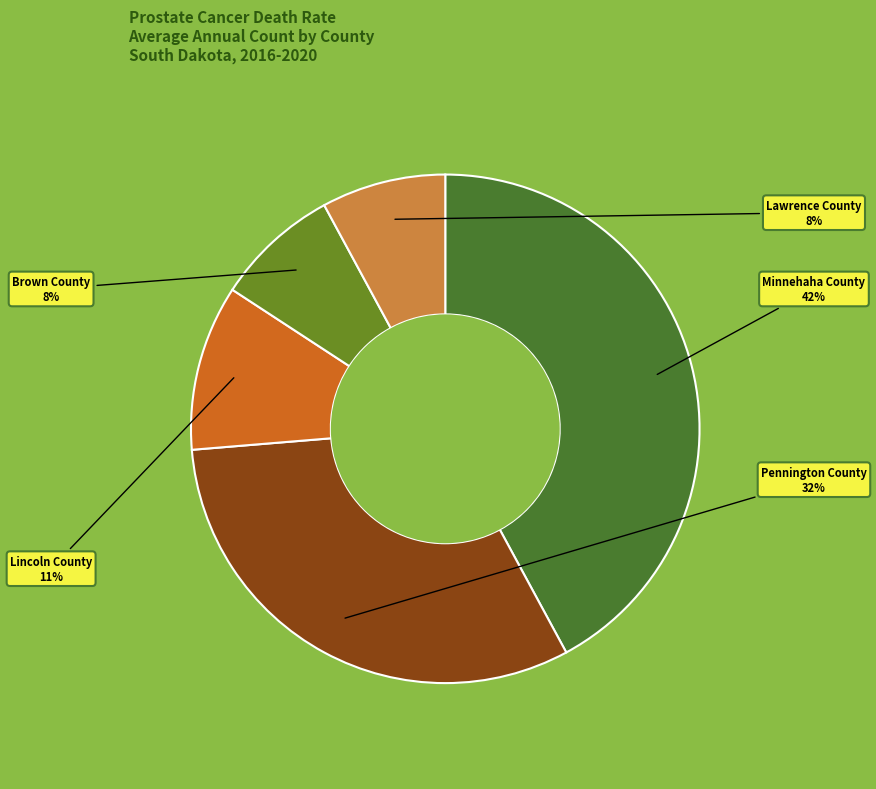

To the nearest percent, what is the average slice percentage?

20%